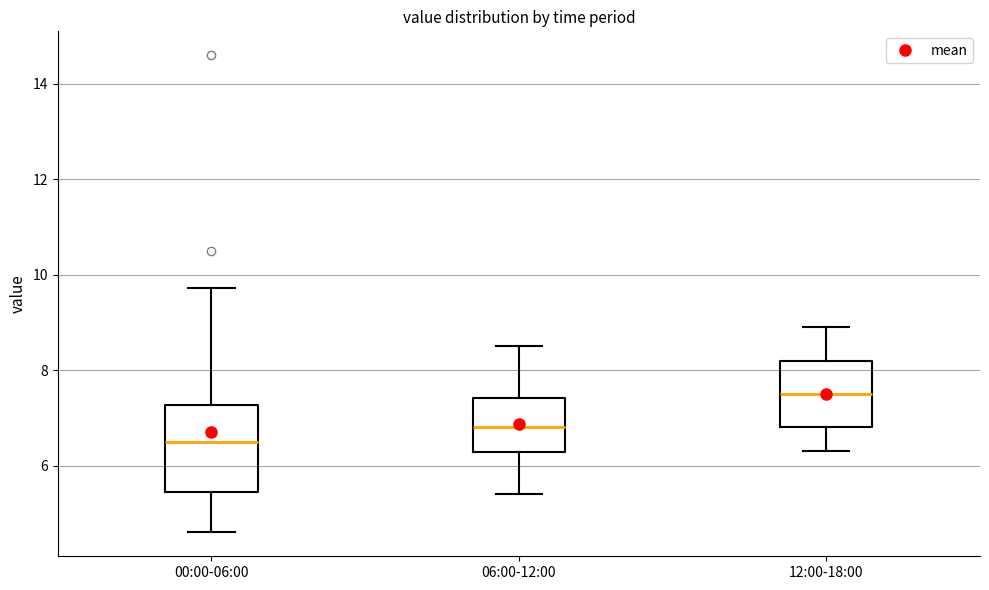

Where is the lower edge of the box for 00:00-06:00 on the y-axis? The values are not printed on the chart, so give them approximately, as read against the axis.

5.4